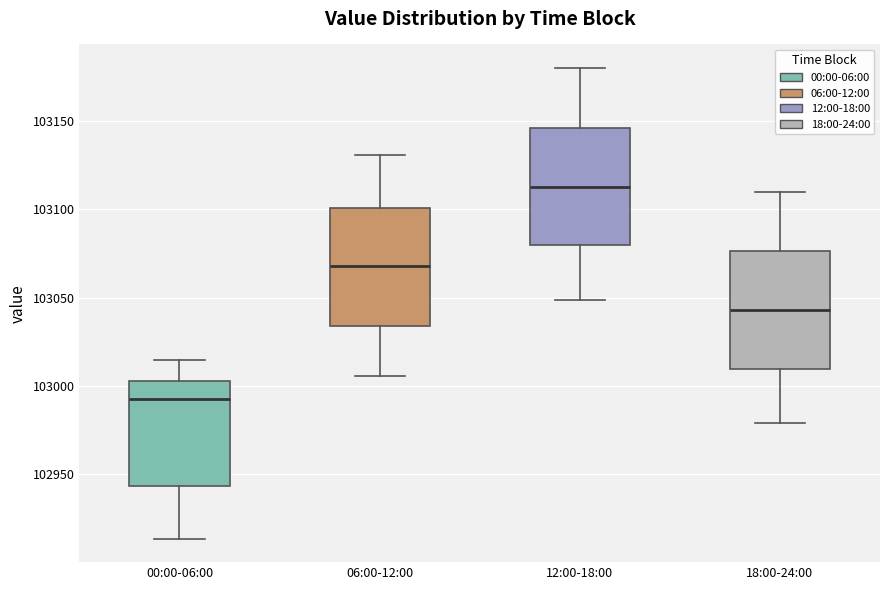

Reading left to right, read every box against the y-axis: the position of its median line, the range the box covers, and the ends of its whiskers. The values are not printed on the chart, so give them approximately, as read against the axis.

00:00-06:00: median 102990, box 102945 to 103005, whiskers 102915 to 103015
06:00-12:00: median 103070, box 103035 to 103100, whiskers 103005 to 103130
12:00-18:00: median 103115, box 103080 to 103145, whiskers 103050 to 103180
18:00-24:00: median 103045, box 103010 to 103075, whiskers 102980 to 103110